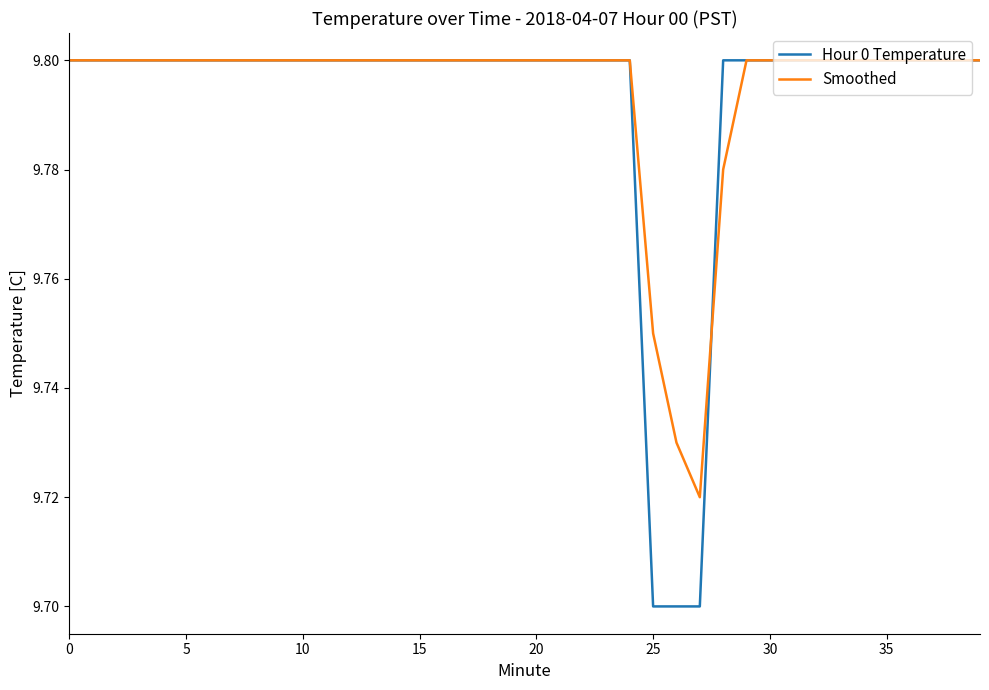

In Smoothed, how many points are lower than both neighbors (excluding endpoints)?

1